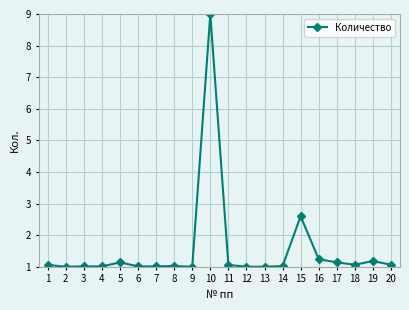

True or false: the data has more than 2 interior local peaks.

True